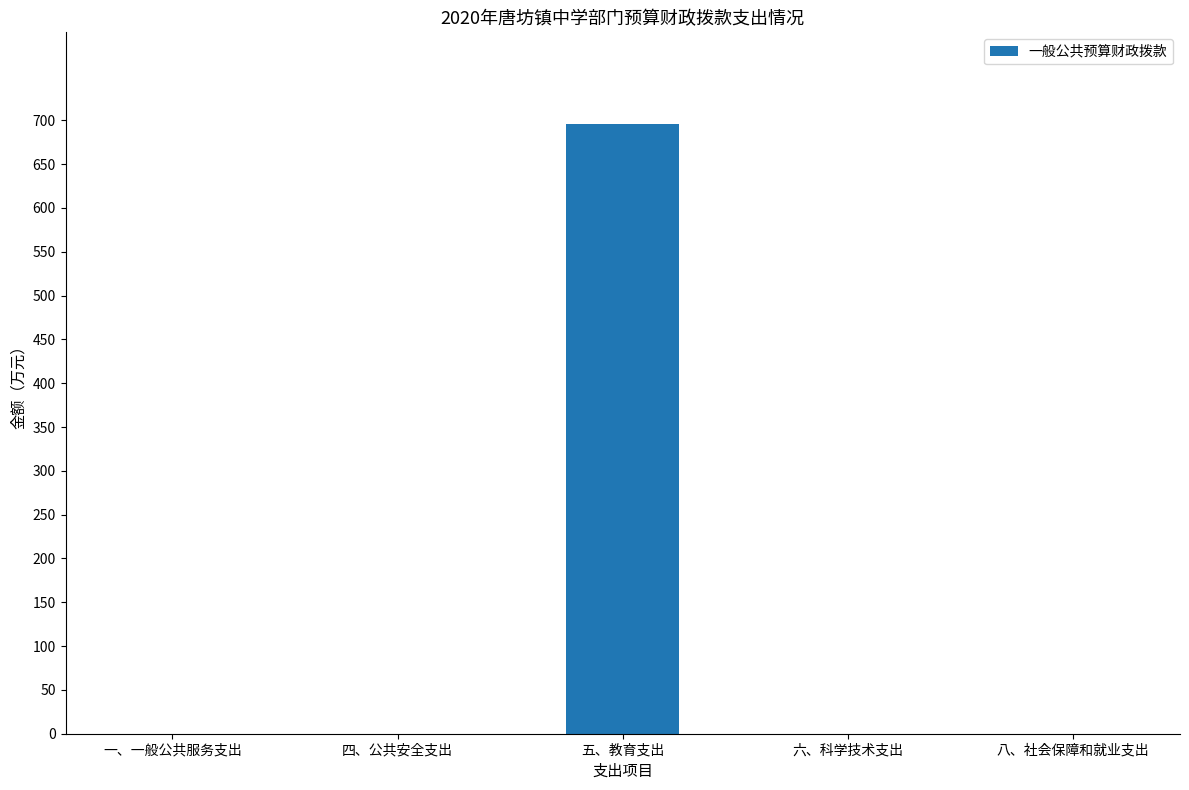

The value at 八、社会保障和就业支出 is 0.0. True or false?

True